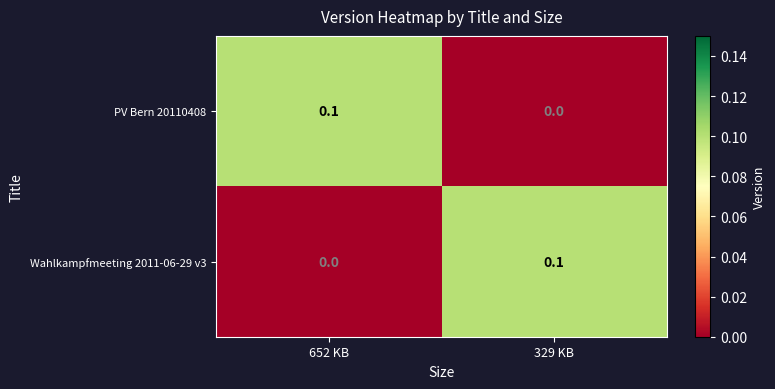

Count the number of categories in the chart.

2